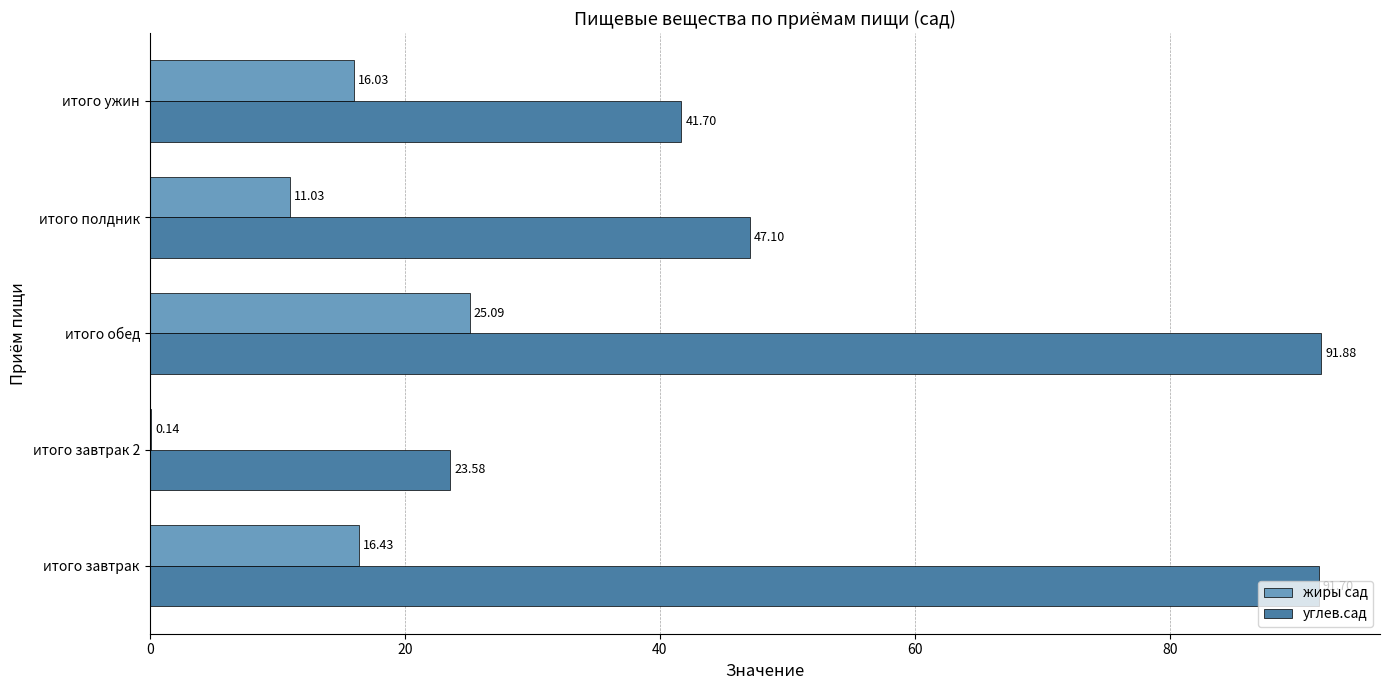

Which series has the largest total across all categories?

углев.сад